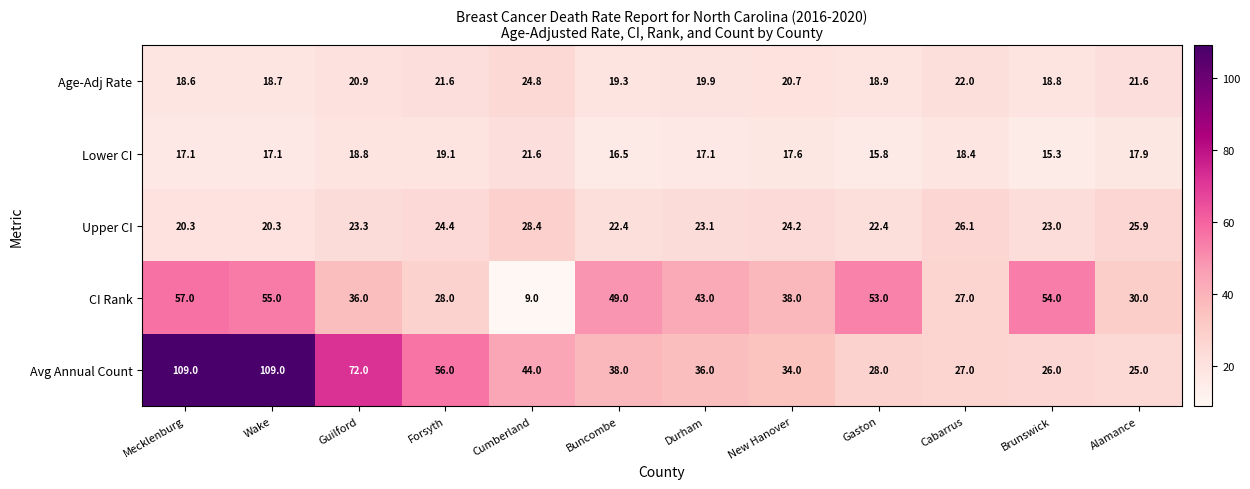

What is the spread (max minus min) of values at Alamance?

12.1